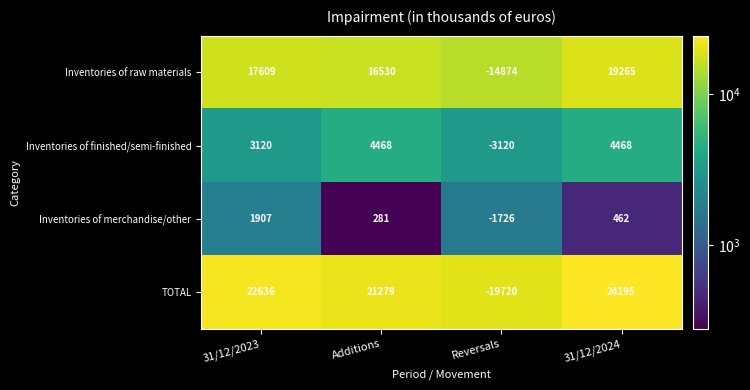

What is the difference between the second highest and minimum values in the TOTAL series?

42356